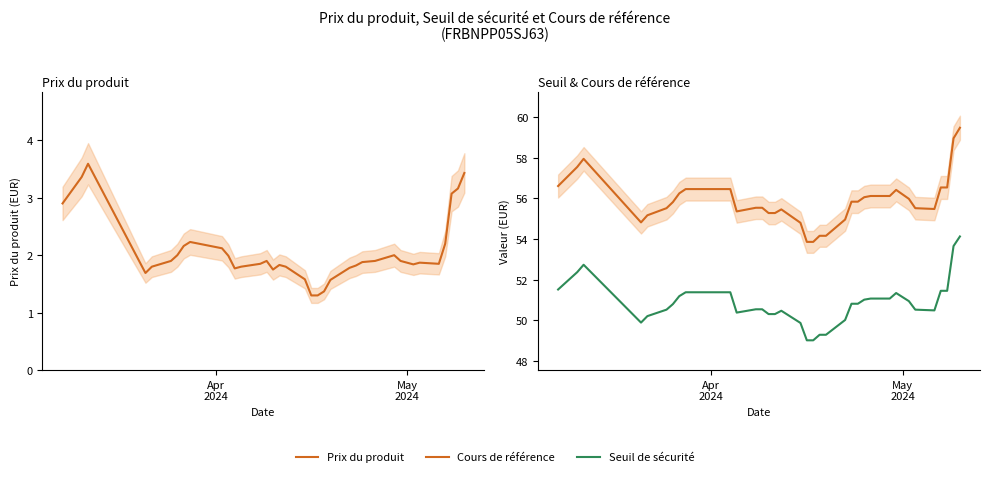

Which series has the largest total across all categories?

Cours de référence